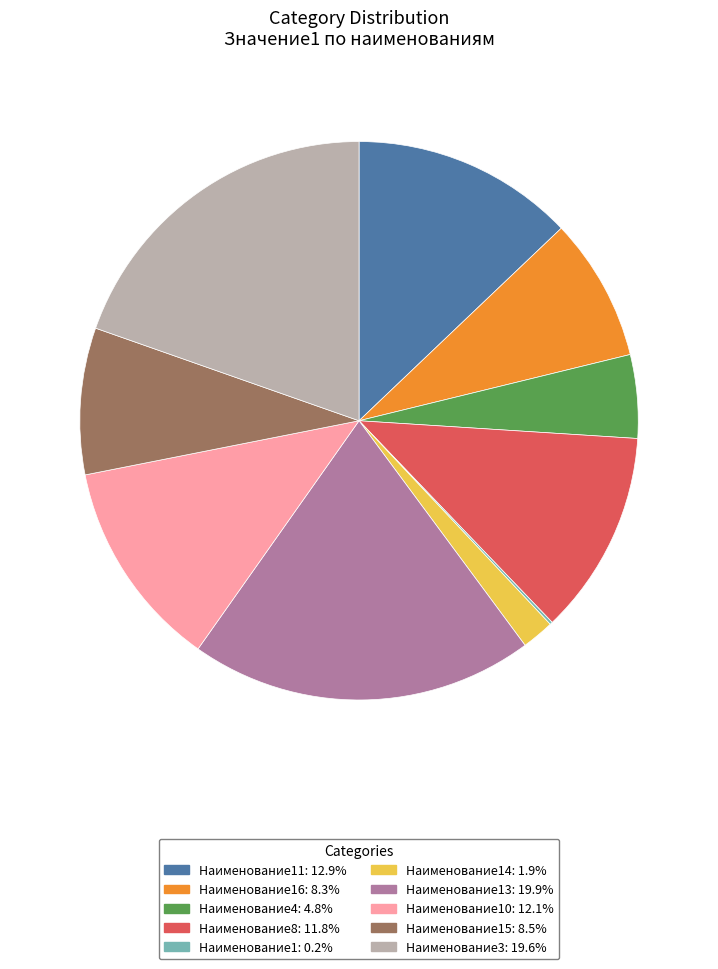

Is the sum of Наименование3: 19.6% and Наименование16: 8.3% greater than half?

No